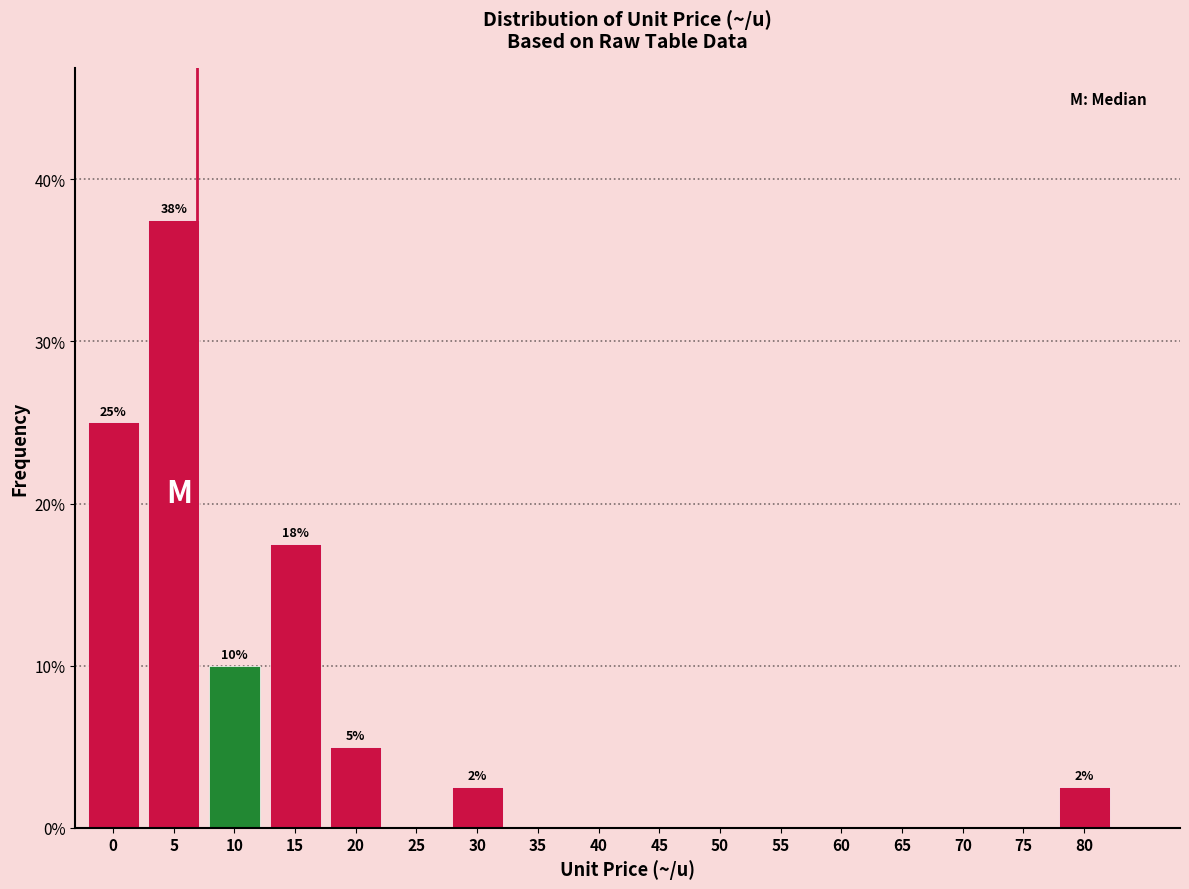

Reading right to left, what are all the values shown in this chart?

80=2.5	75=0.0	70=0.0	65=0.0	60=0.0	55=0.0	50=0.0	45=0.0	40=0.0	35=0.0	30=2.5	25=0.0	20=5.0	15=17.5	10=10.0	5=37.5	0=25.0